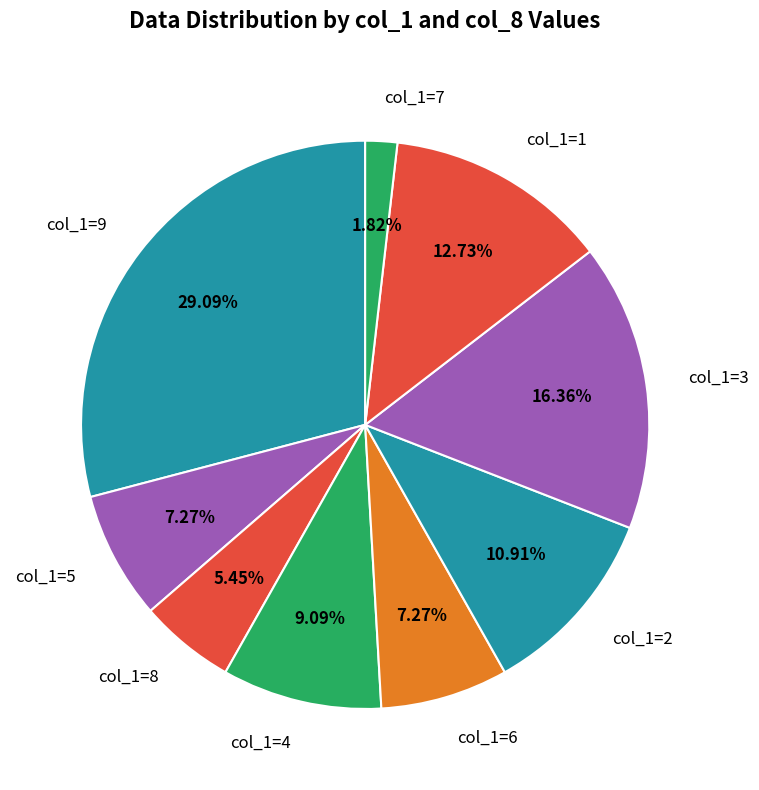

How many slices are in this pie chart?

9